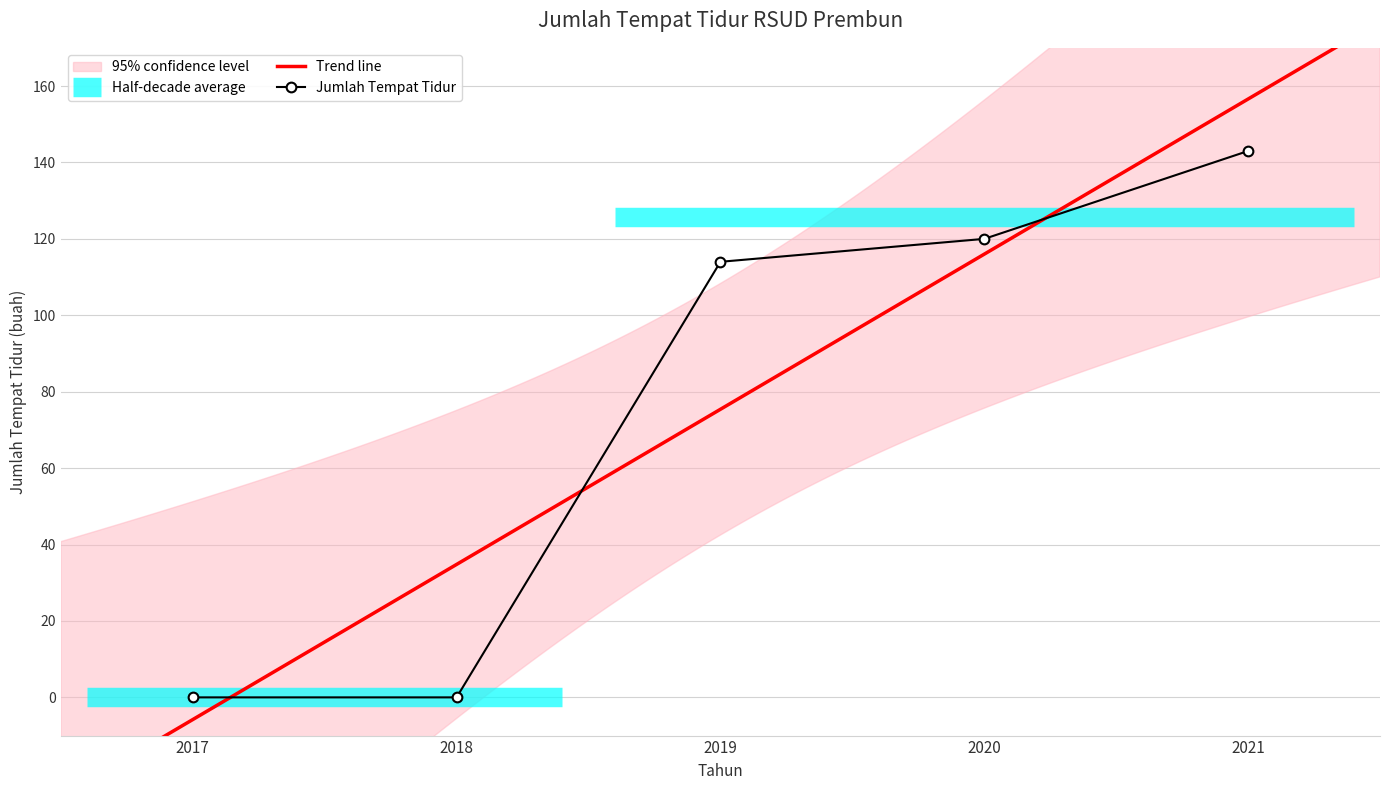

What is the sum of all values?

377